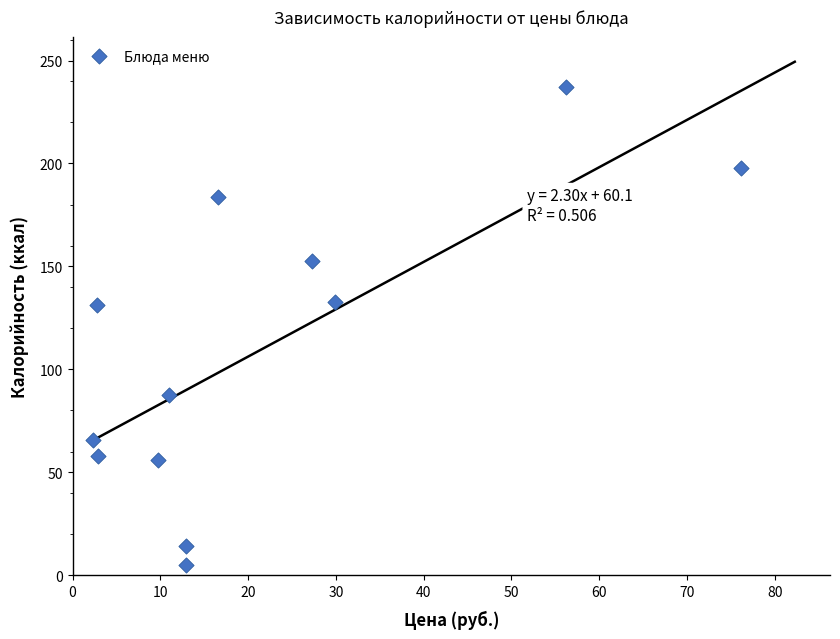

What is the range of Y values (max minus min)?

231.9